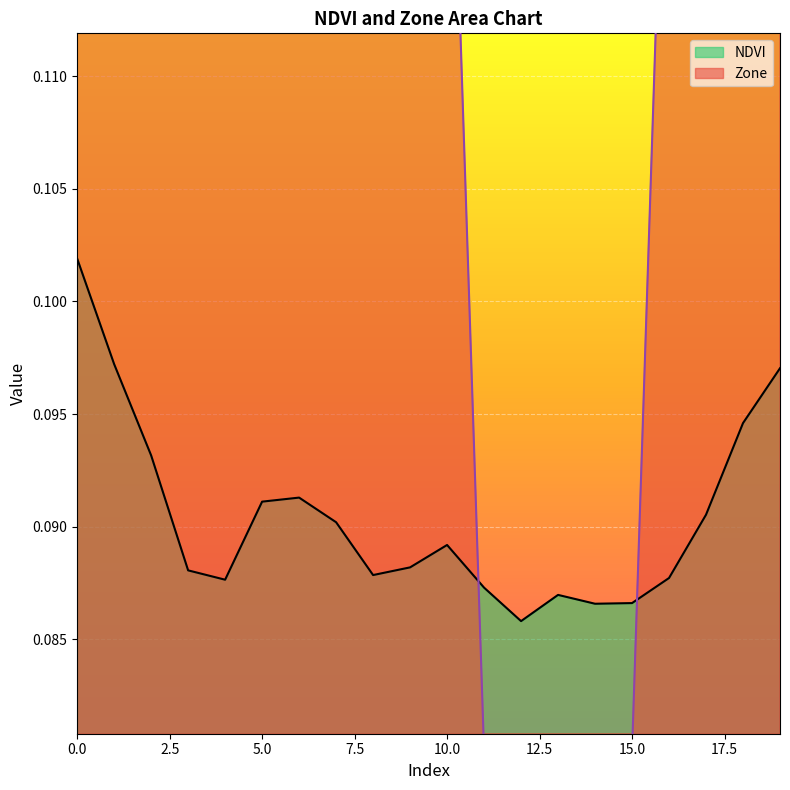

What is the difference between the second highest and minimum values in the Zone series?

0.1